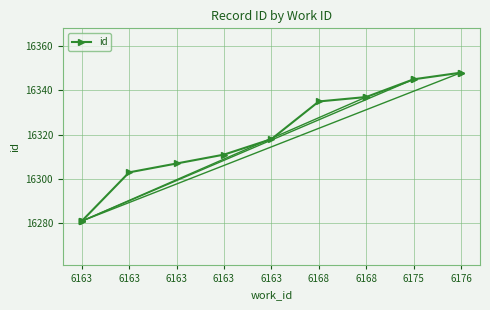

At which category does the chart reach its minimum across all series?

6163